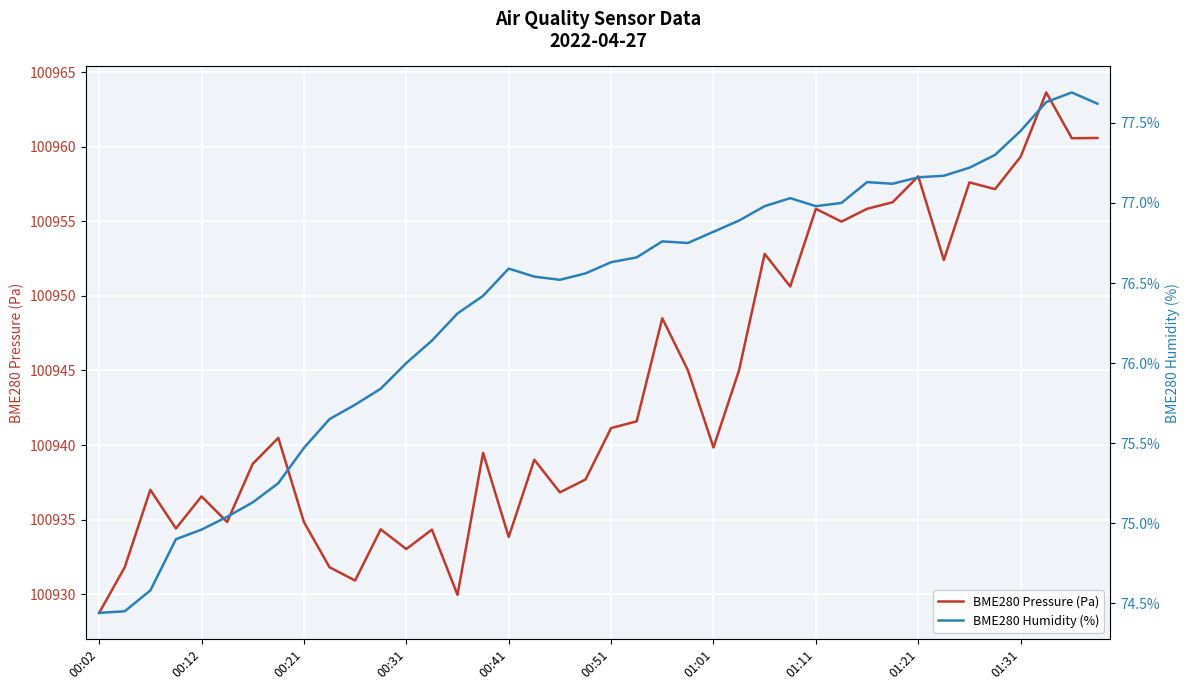

Which series has the largest total across all categories?

BME280 Pressure (Pa)